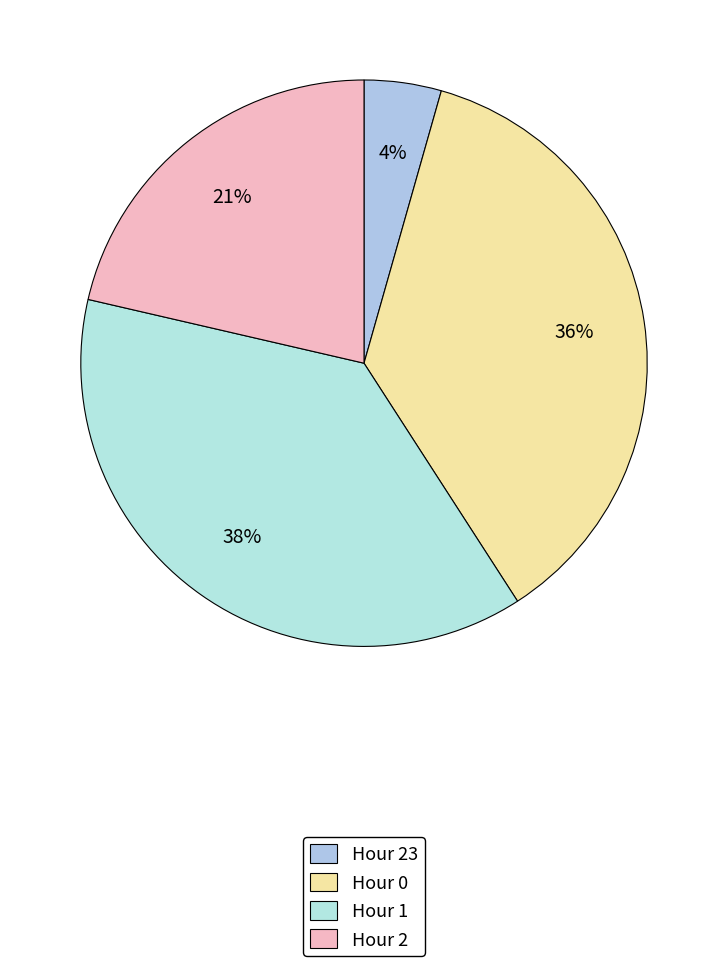

Rank the categories by value from highest to lowest.

Hour 1, Hour 0, Hour 2, Hour 23